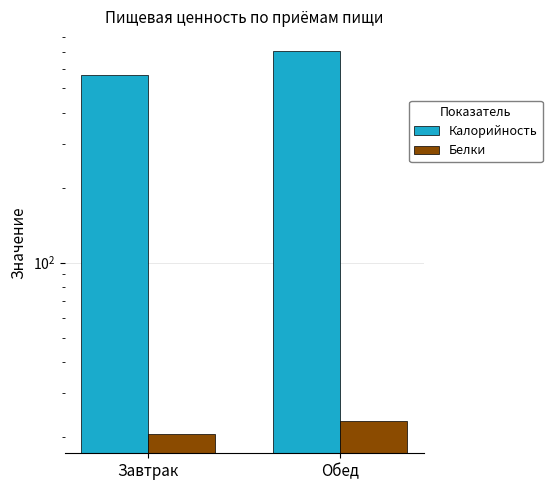

Which category has the highest value in the Белки series?

Обед